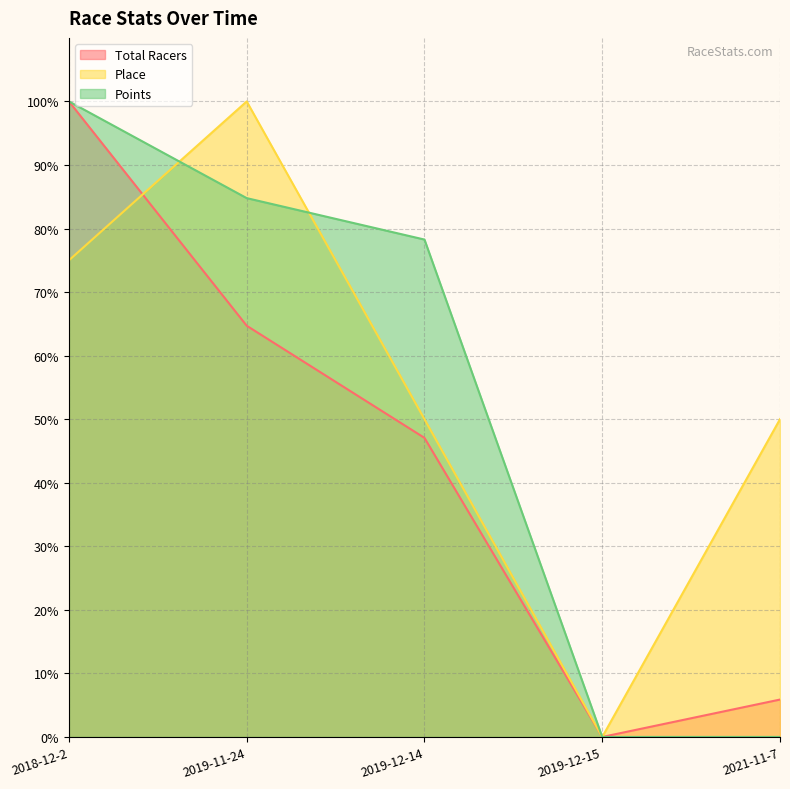

Count the number of categories in the chart.

5